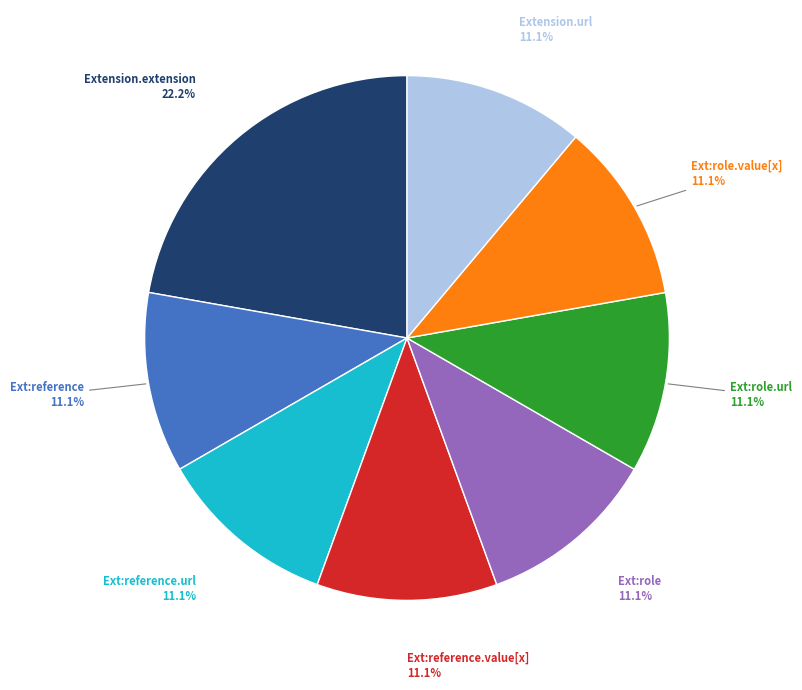

Does any single category account for the majority?

No